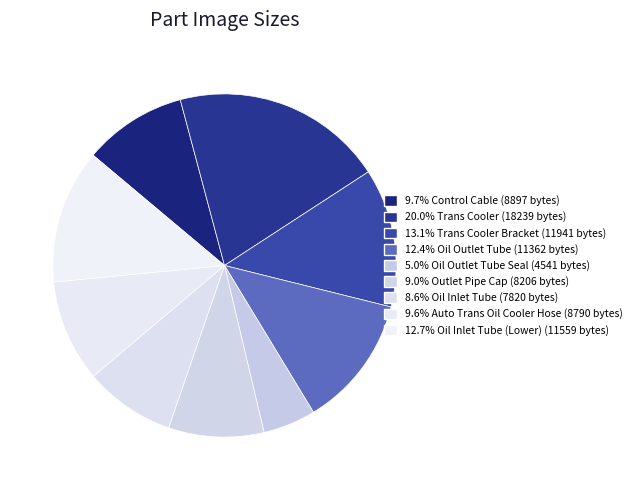

Count the number of slices in the pie.

9